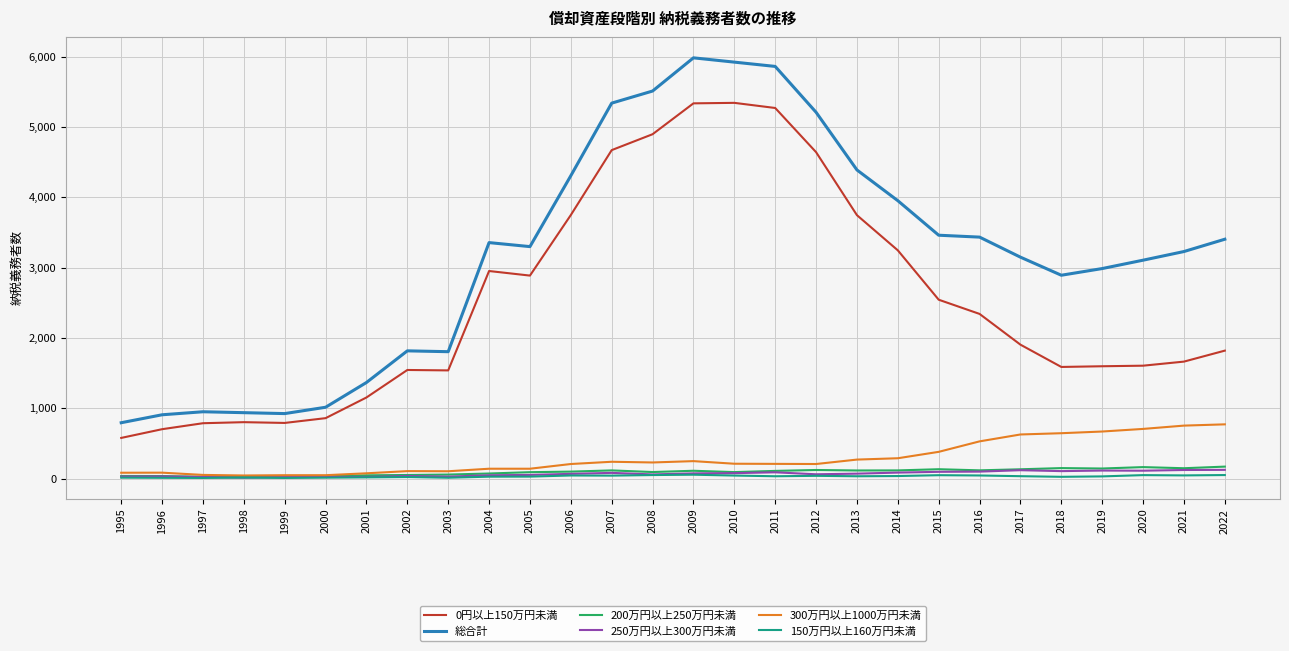

What is the spread (max minus min) of values at 2002?

1794